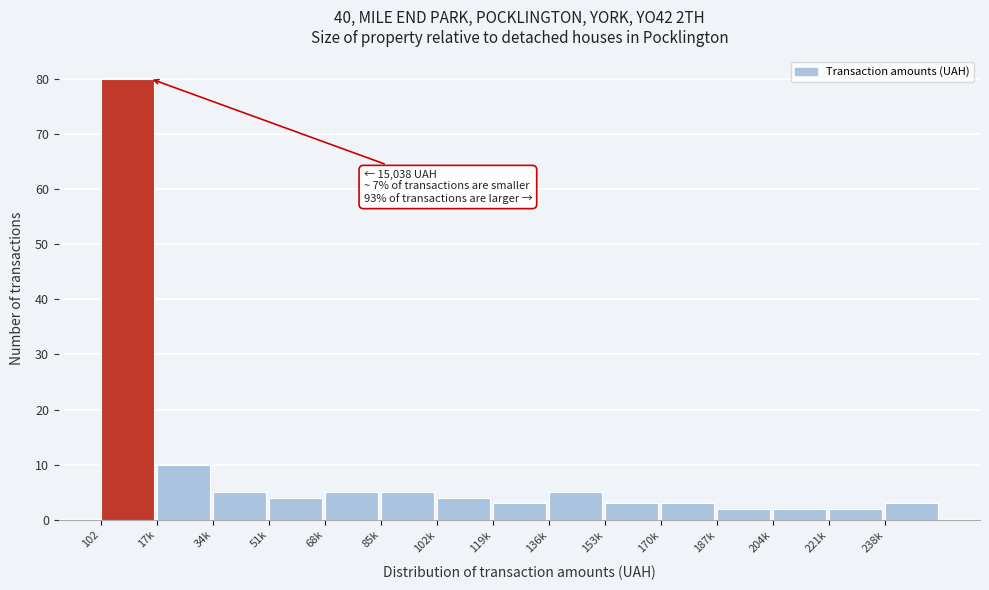

Reading left to right, transcribe all the data shown in this chart.

102=80	17k=10	34k=5	51k=4	68k=5	85k=5	102k=4	119k=3	136k=5	153k=3	170k=3	187k=2	204k=2	221k=2	238k=3